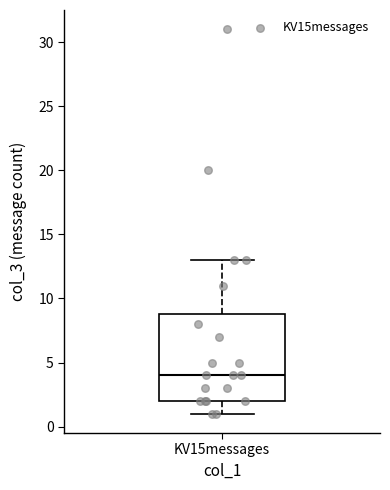

Where does the upper whisker of the box for KV15messages end on the y-axis? The values are not printed on the chart, so give them approximately, as read against the axis.

13